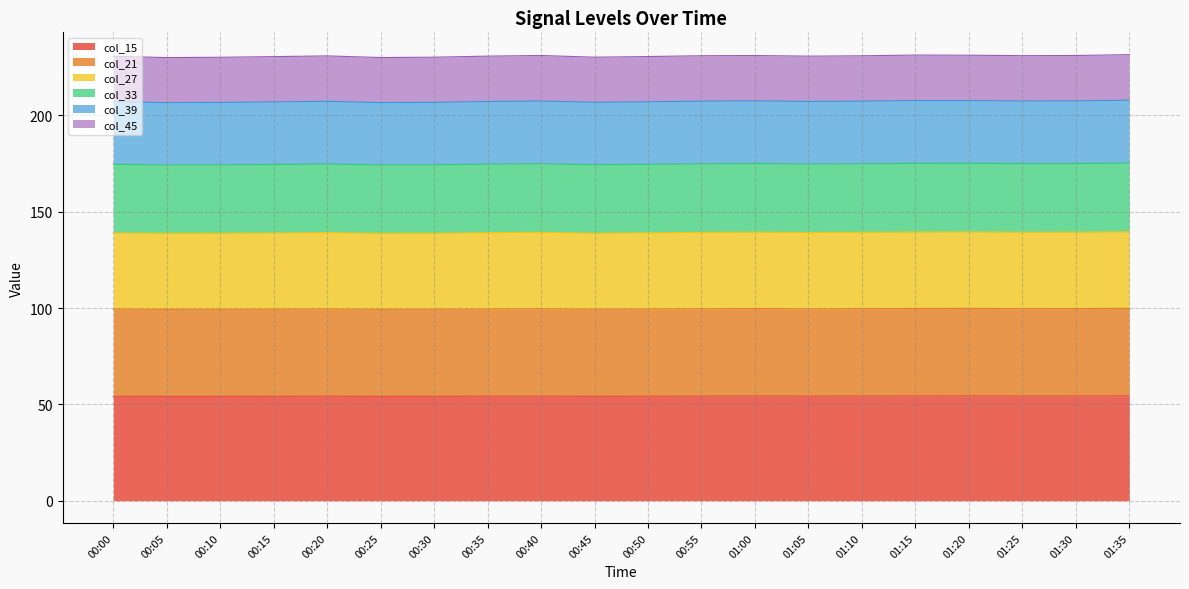

Does the chart display data point markers on the line(s)?

No